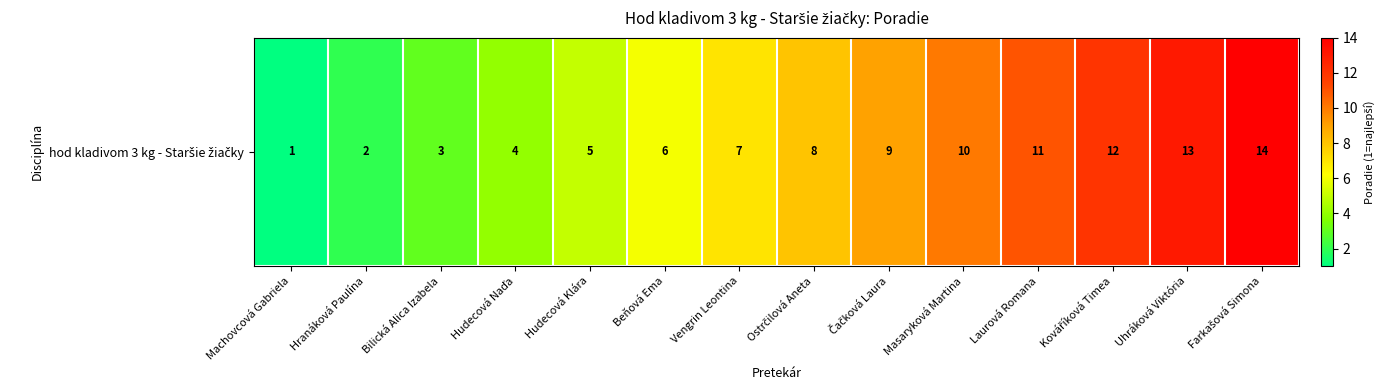

The chart shows a value of 10 at Masaryková Martina. True or false?

True